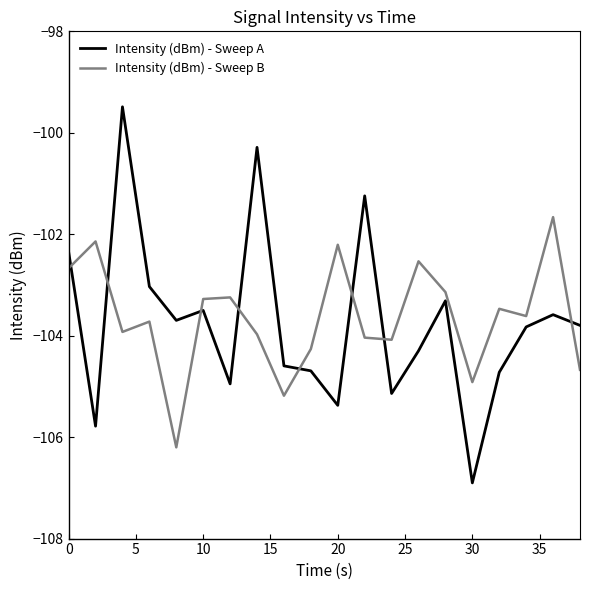

What is the difference between the maximum and minimum values in the Intensity (dBm) - Sweep A series?

7.4